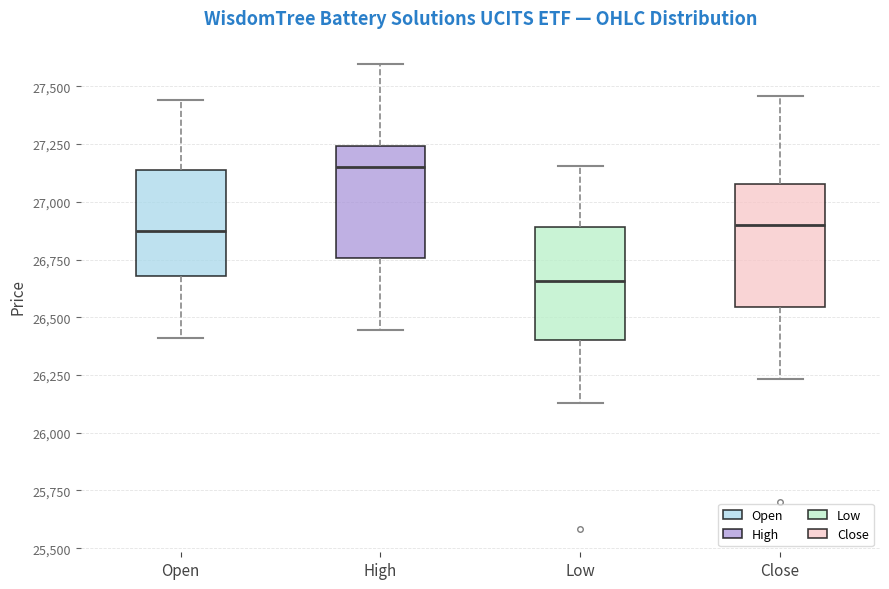

Reading left to right, transcribe this box plot: for each box, give where its median line is, the range the box spans, and where its two whiskers end, as read against the y-axis. The values are not printed on the chart, so give them approximately, as read against the axis.

Open: median 26900, box 26700 to 27150, whiskers 26400 to 27450
High: median 27150, box 26750 to 27250, whiskers 26450 to 27600
Low: median 26650, box 26400 to 26900, whiskers 26150 to 27150
Close: median 26900, box 26550 to 27100, whiskers 26250 to 27450